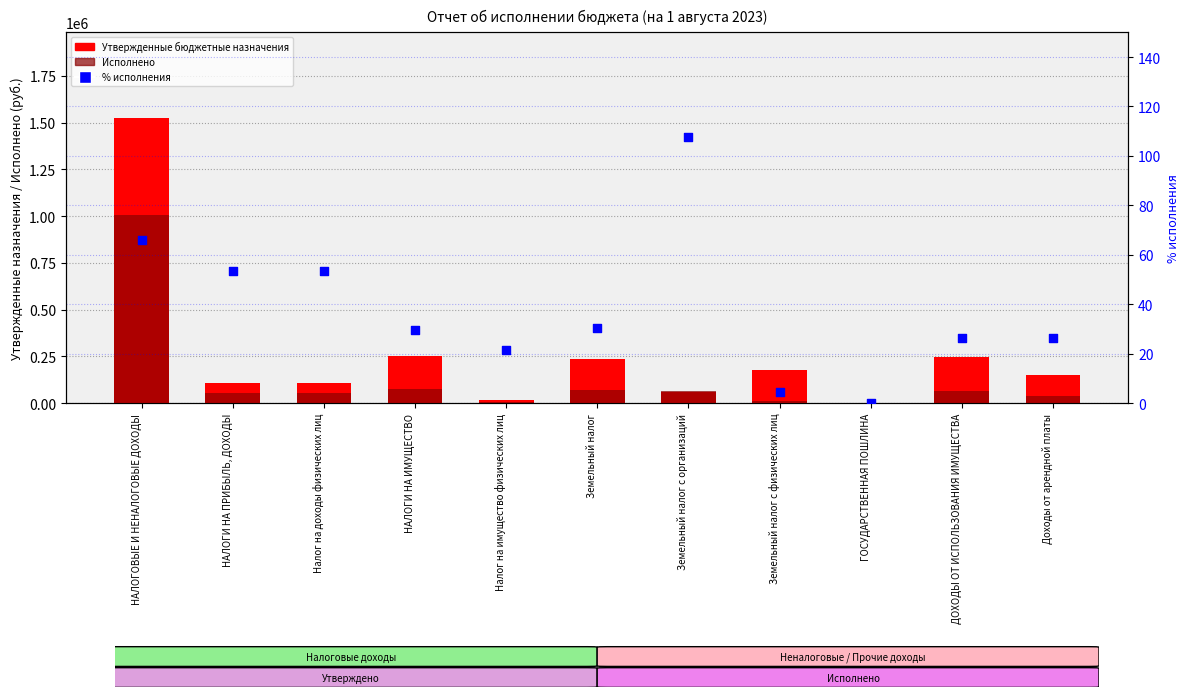

Which series contains the lowest Y value?

Исполнено